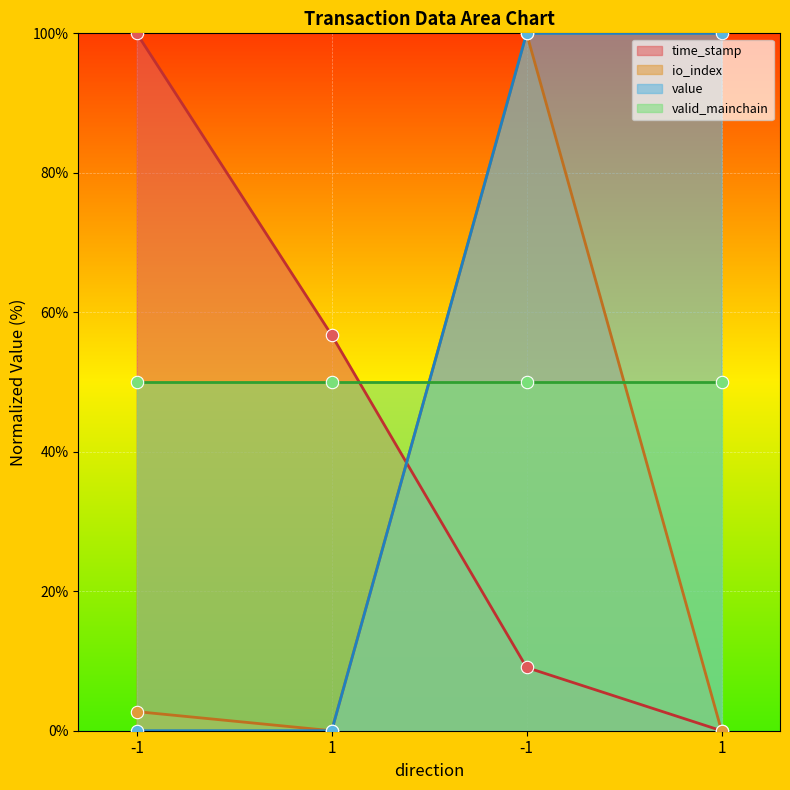

Which series has the largest total across all categories?

value